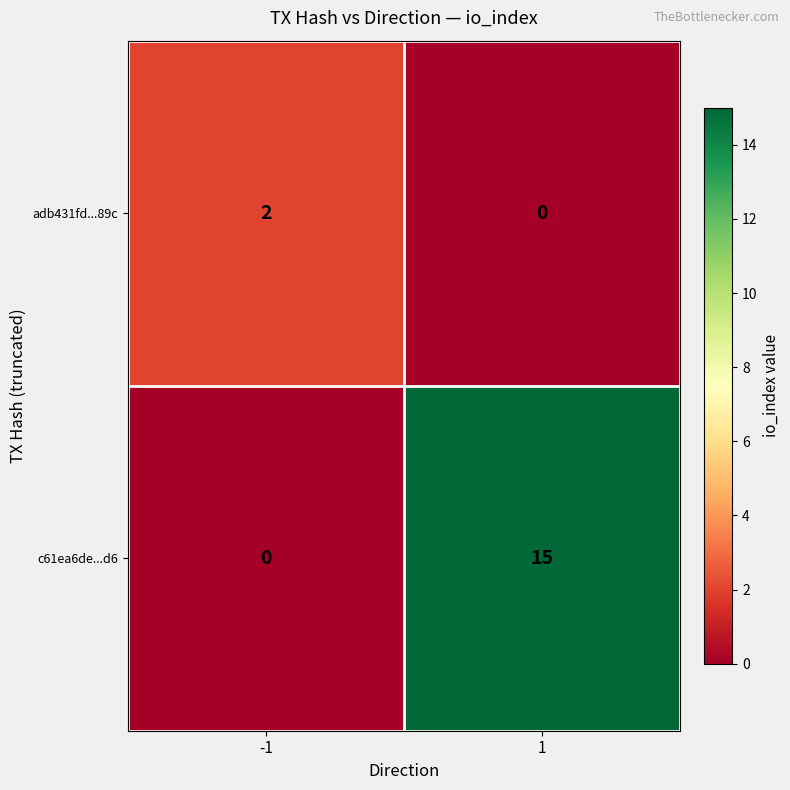

Reading right to left, transcribe all the data shown in this chart.

adb431fd...89c: 0	2
c61ea6de...d6: 15	0